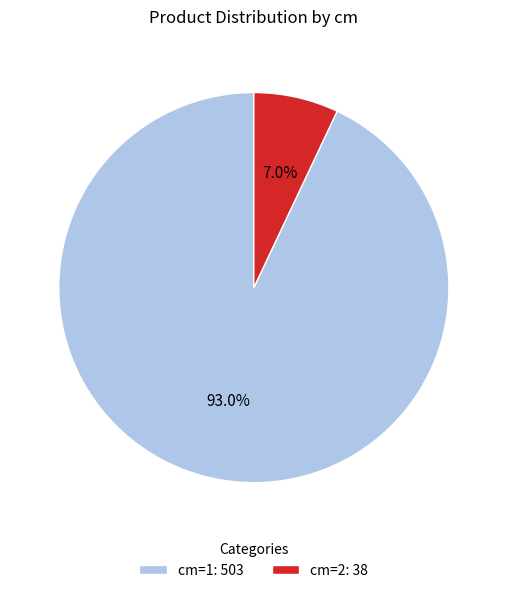

Between cm=1: 503 and cm=2: 38, which is larger?

cm=1: 503